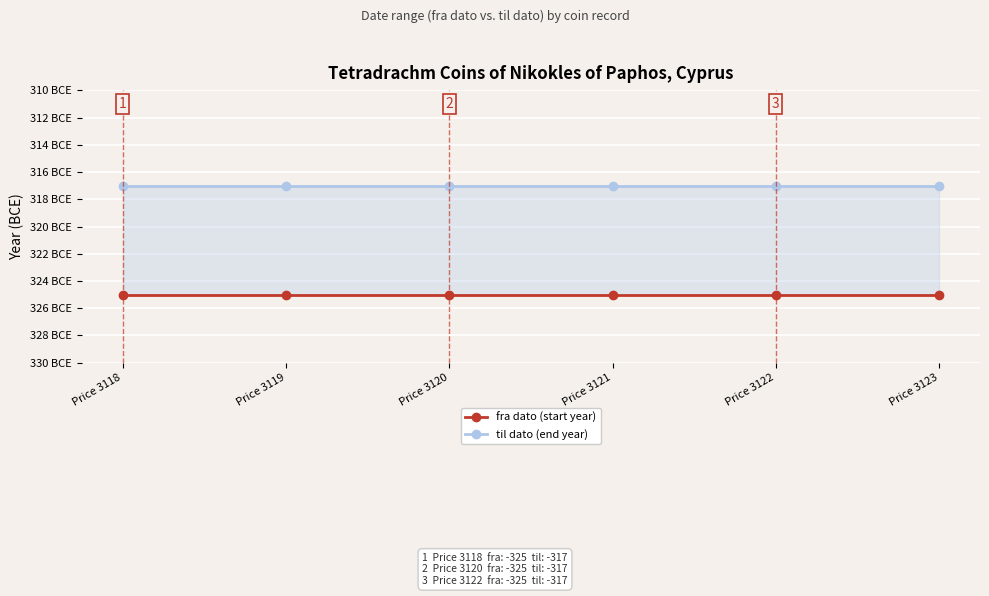

Reading left to right, extract all data points from this chart.

fra dato (start year): Price 3118=-325	Price 3119=-325	Price 3120=-325	Price 3121=-325	Price 3122=-325	Price 3123=-325
til dato (end year): Price 3118=-317	Price 3119=-317	Price 3120=-317	Price 3121=-317	Price 3122=-317	Price 3123=-317